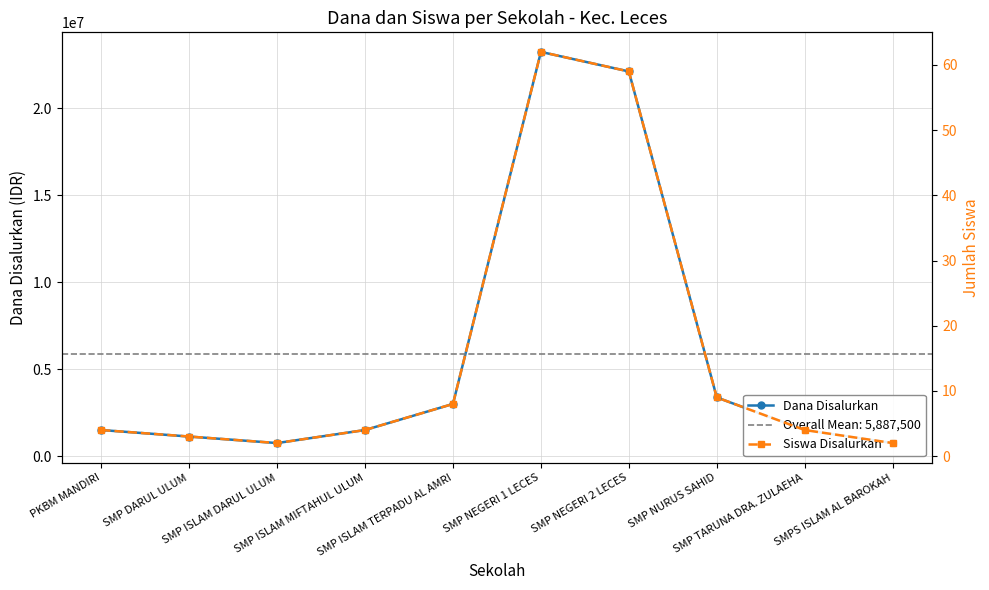

Where is the first local minimum for Dana Disalurkan?

SMP ISLAM DARUL ULUM